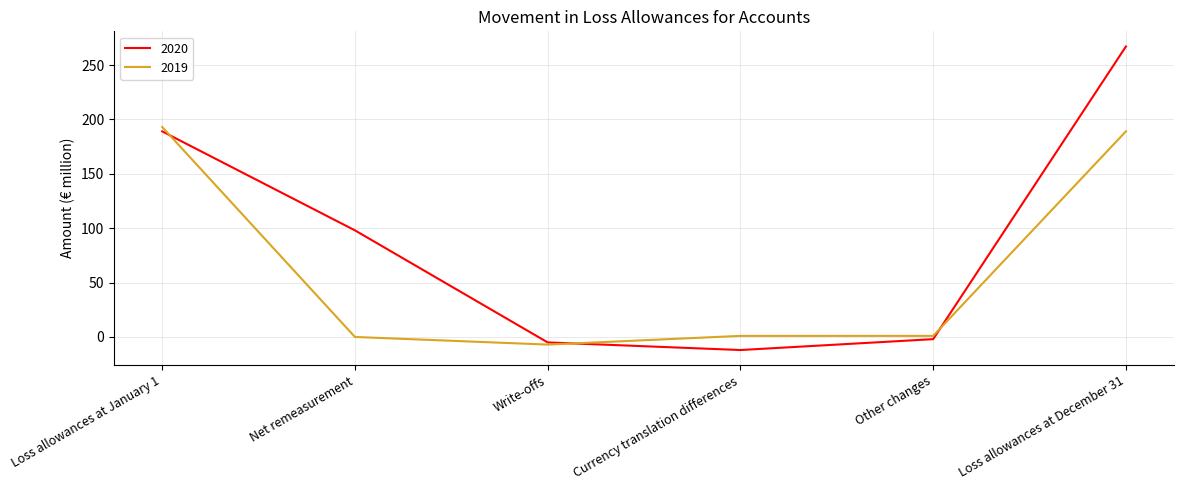

Which series has the largest range (max minus min)?

2020